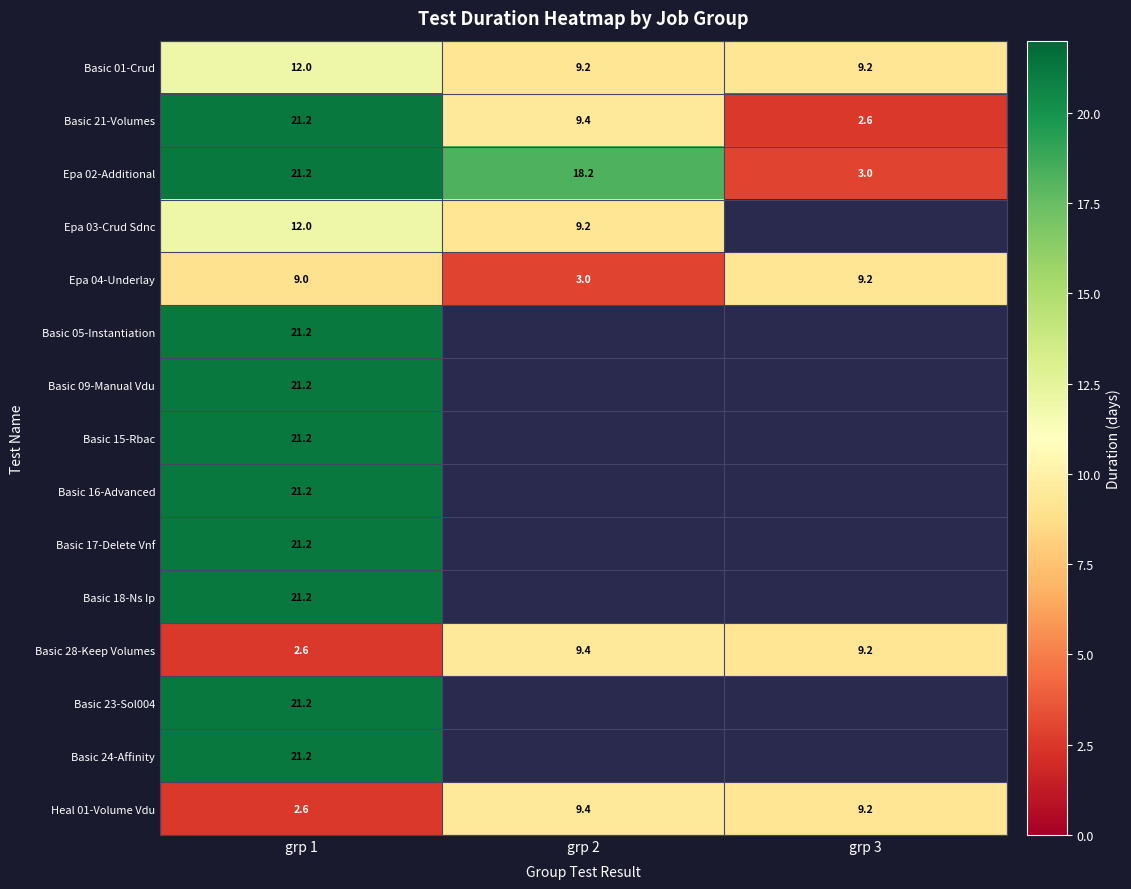

What is the average value of the Heal 01-Volume Vdu series?

7.1